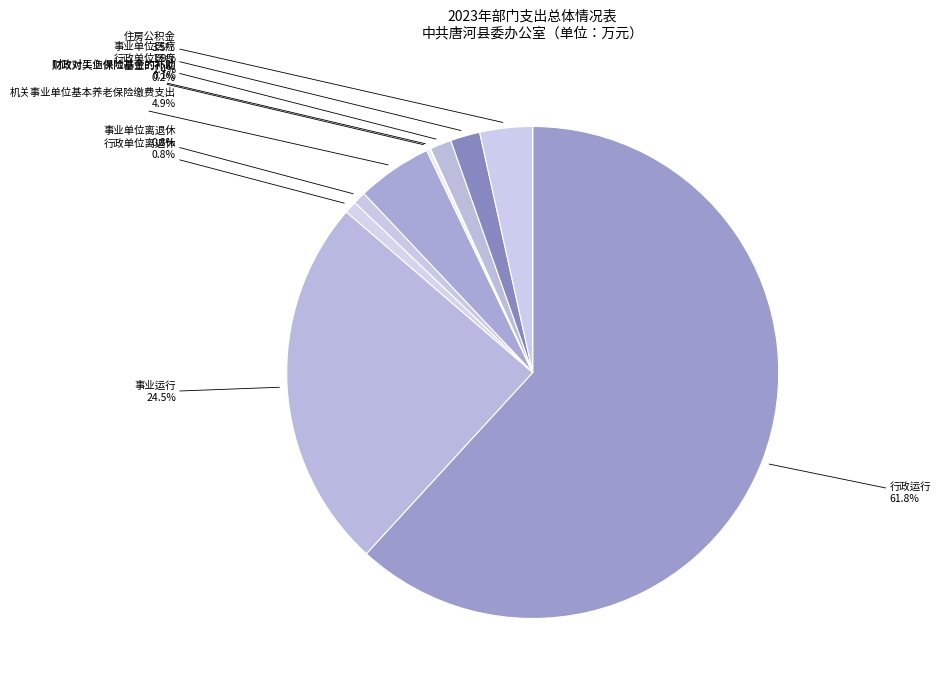

Which category has the biggest portion of the pie?

行政运行